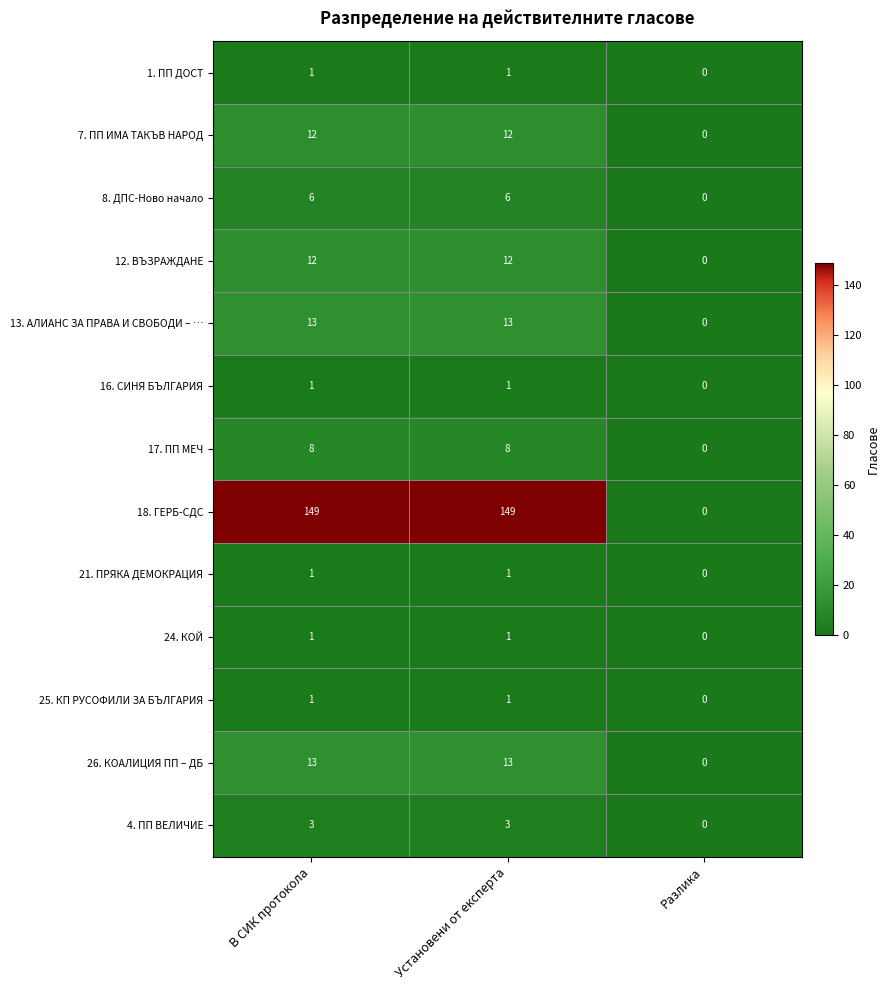

At how many categories does at least one series exceed 117?

2